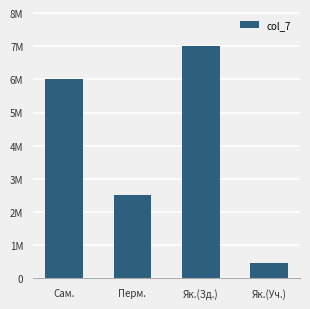

The chart shows a value of 11214468 at Як.(Зд.). True or false?

False